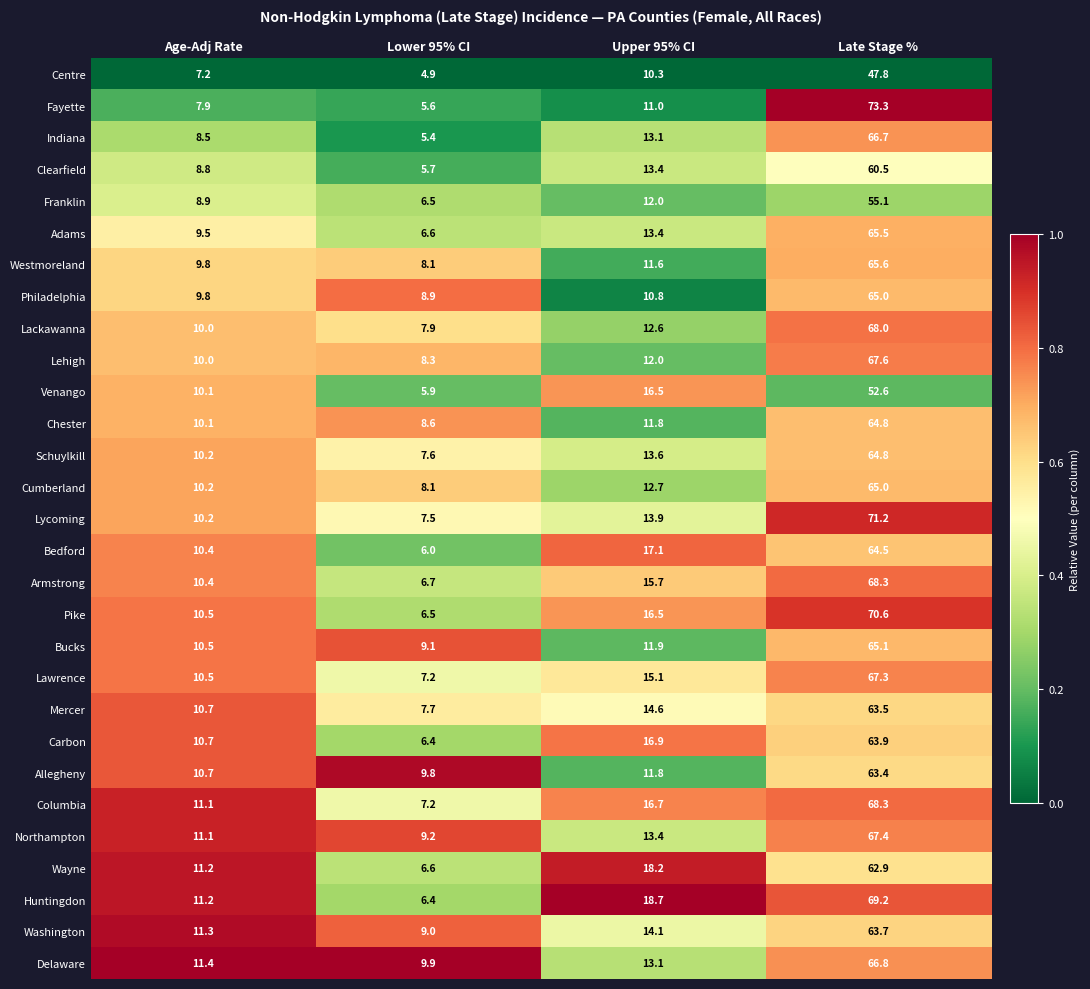

At how many categories does at least one series exceed 5?

4